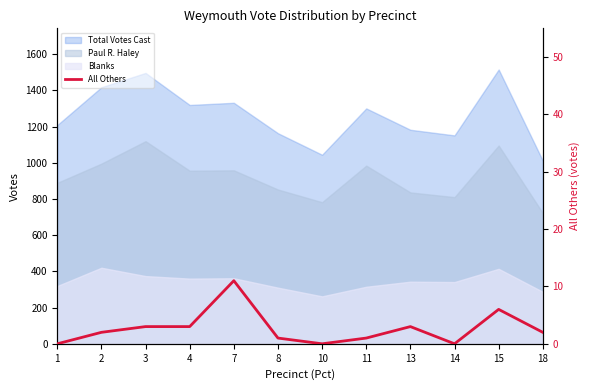

What is the change in value from 1 to 7?

+11